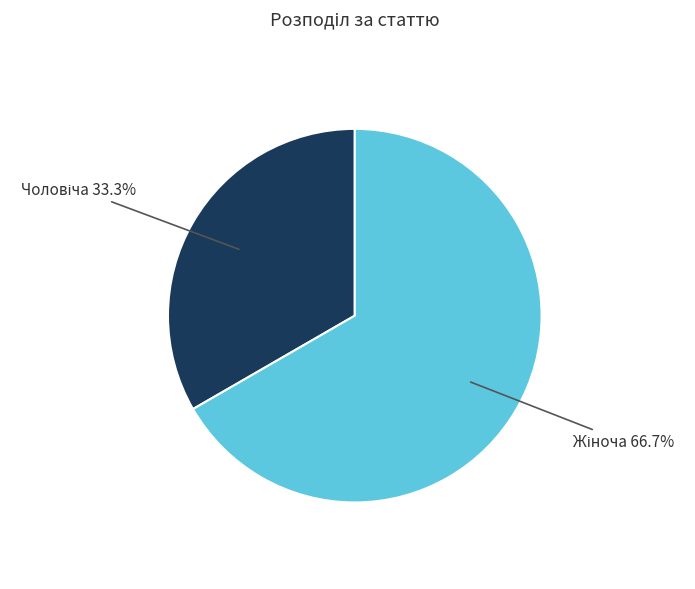

Does any single category account for the majority?

Yes